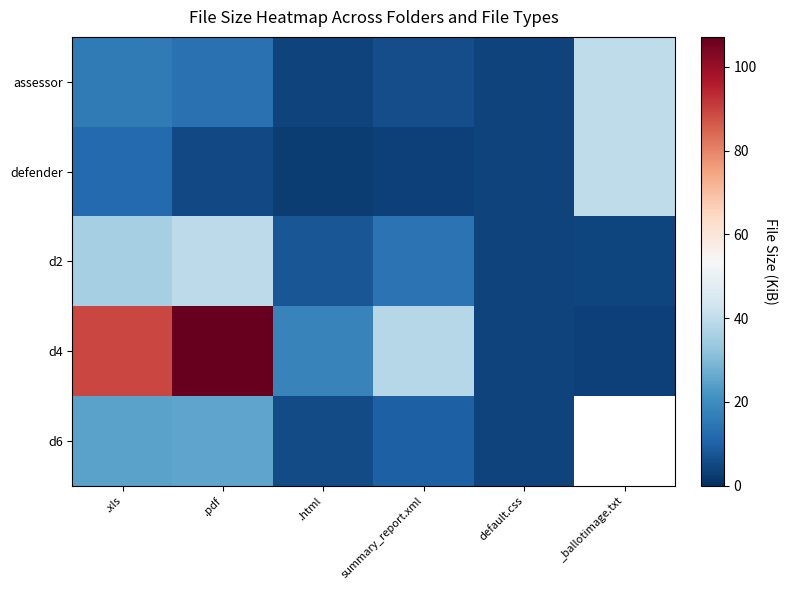

Where does the defender series first go above 5?

.xls